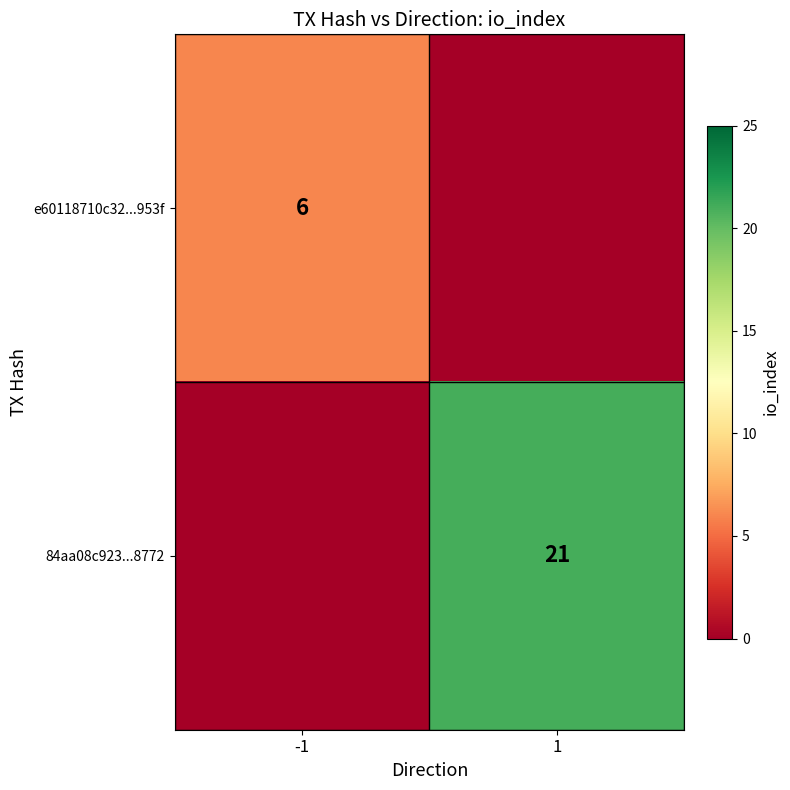

The 84aa08c923...8772 series shows 35 at 1. True or false?

False